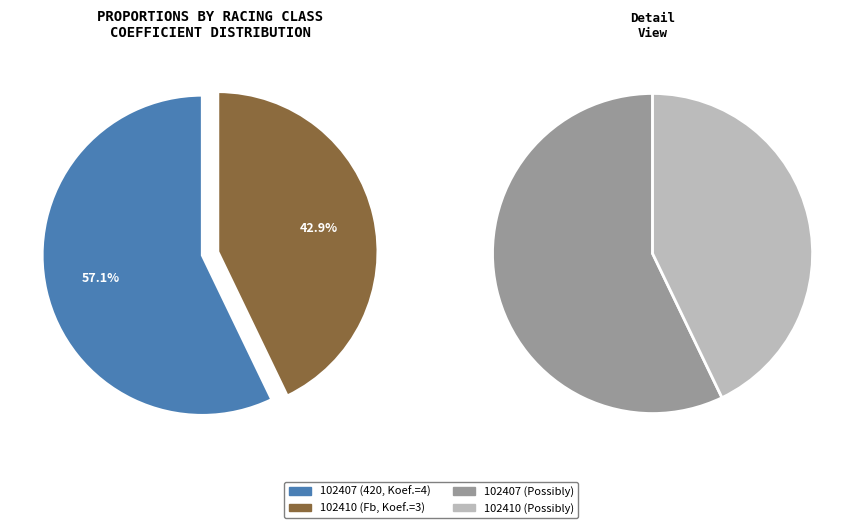

Count the number of slices in the pie.

2